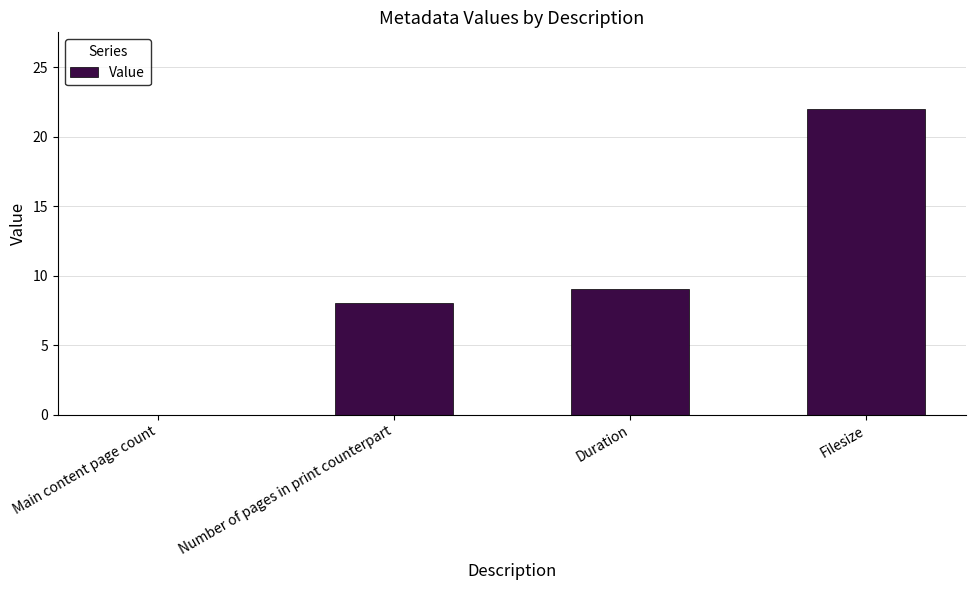

Where is the data nearest to the value 11?

Duration